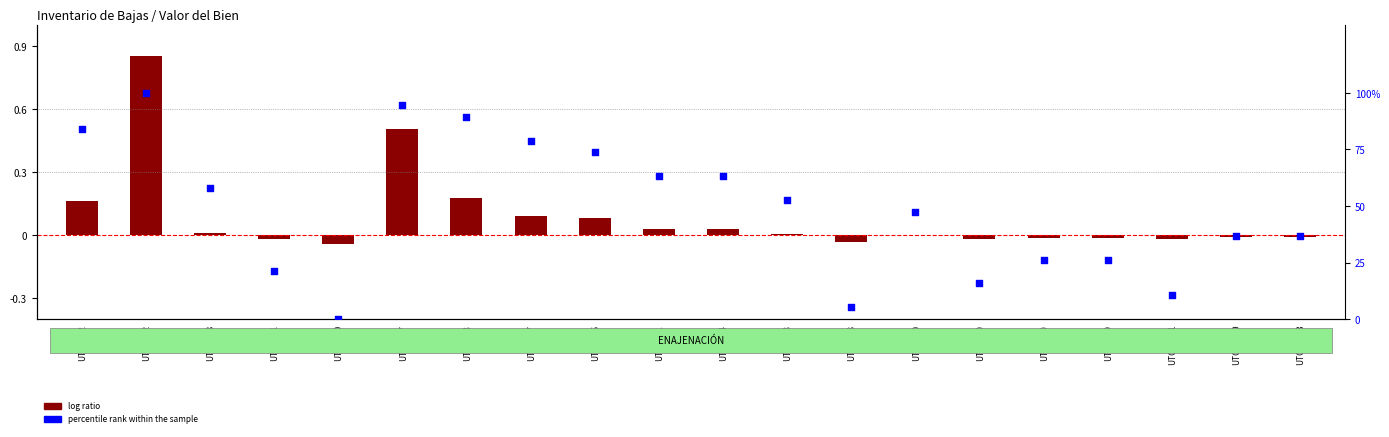

Which series has the largest total across all categories?

percentile rank within the sample